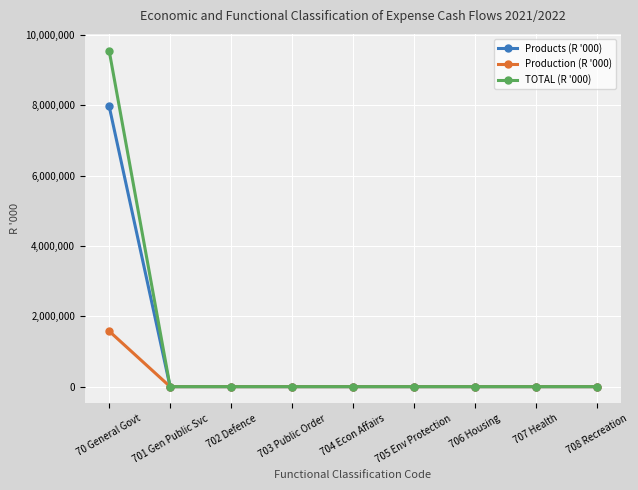

Which series has the widest spread of values?

TOTAL (R '000)